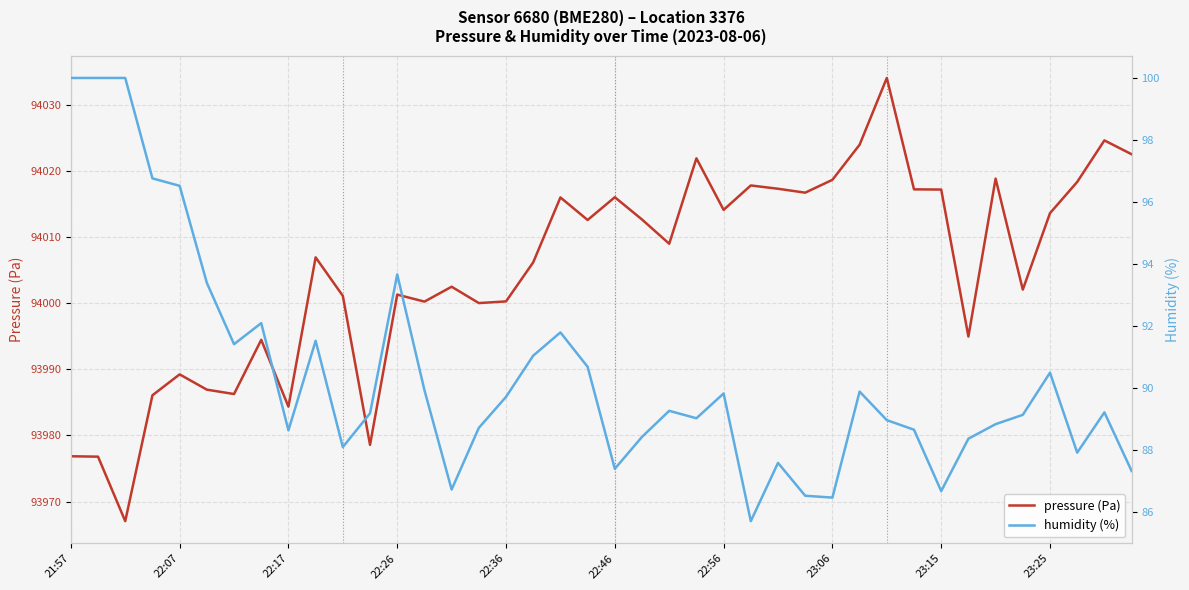

Is it true that pressure (Pa) equals 94018.8 at 34?

True